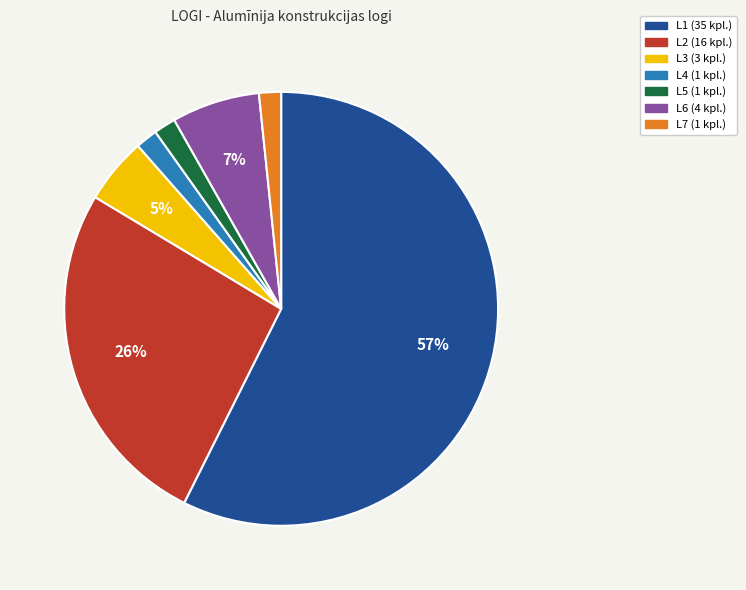

Is there a majority slice in this chart?

Yes